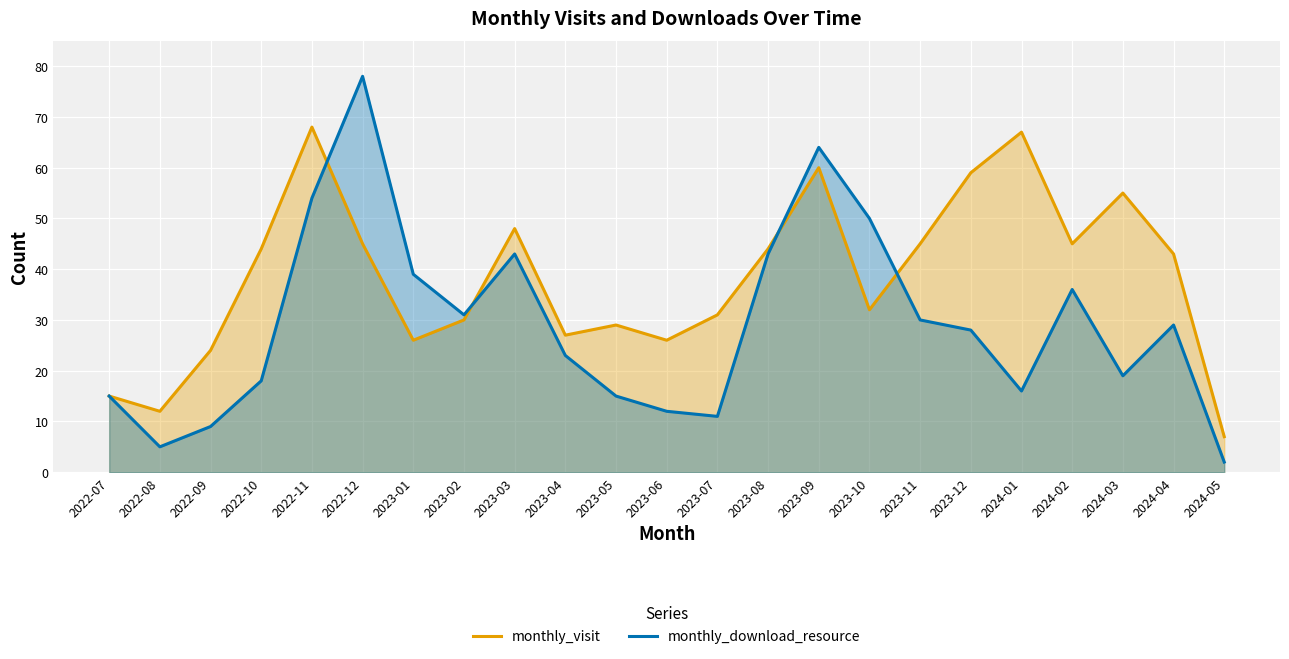

Reading right to left, what are all the values shown in this chart?

monthly_visit: 2024-05=7	2024-04=43	2024-03=55	2024-02=45	2024-01=67	2023-12=59	2023-11=45	2023-10=32	2023-09=60	2023-08=44	2023-07=31	2023-06=26	2023-05=29	2023-04=27	2023-03=48	2023-02=30	2023-01=26	2022-12=45	2022-11=68	2022-10=44	2022-09=24	2022-08=12	2022-07=15
monthly_download_resource: 2024-05=2	2024-04=29	2024-03=19	2024-02=36	2024-01=16	2023-12=28	2023-11=30	2023-10=50	2023-09=64	2023-08=43	2023-07=11	2023-06=12	2023-05=15	2023-04=23	2023-03=43	2023-02=31	2023-01=39	2022-12=78	2022-11=54	2022-10=18	2022-09=9	2022-08=5	2022-07=15